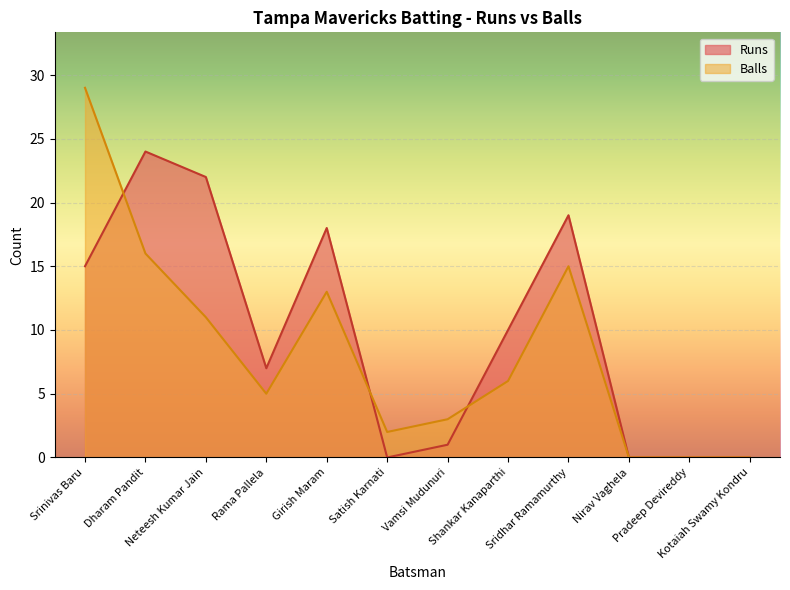

At which label does Runs first exceed 10?

Srinivas Baru